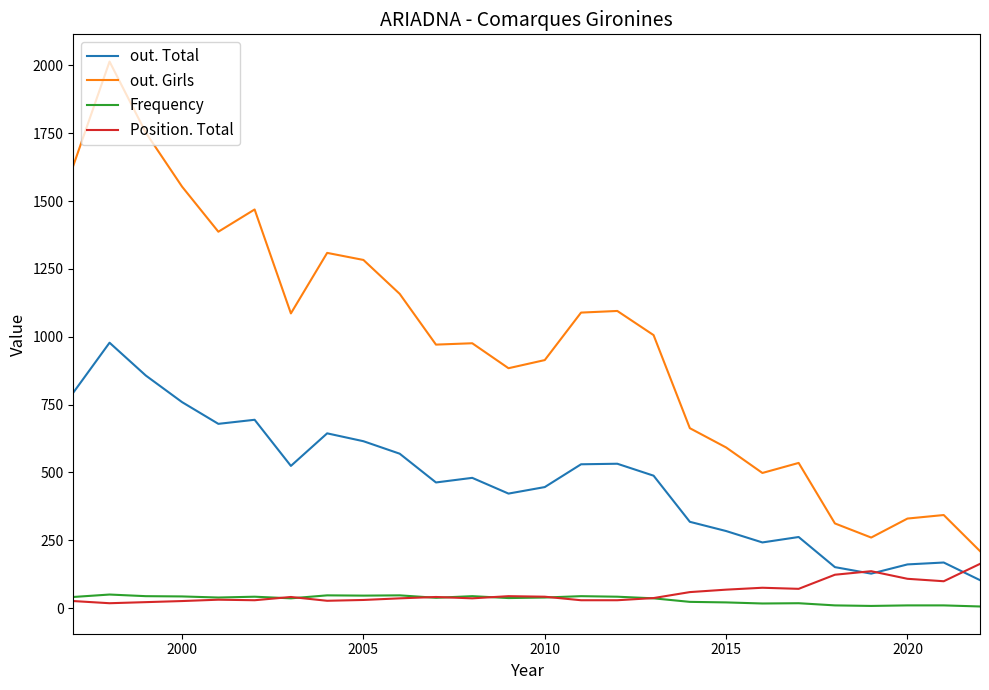

How many values in the out. Girls series exceed 1006?

12